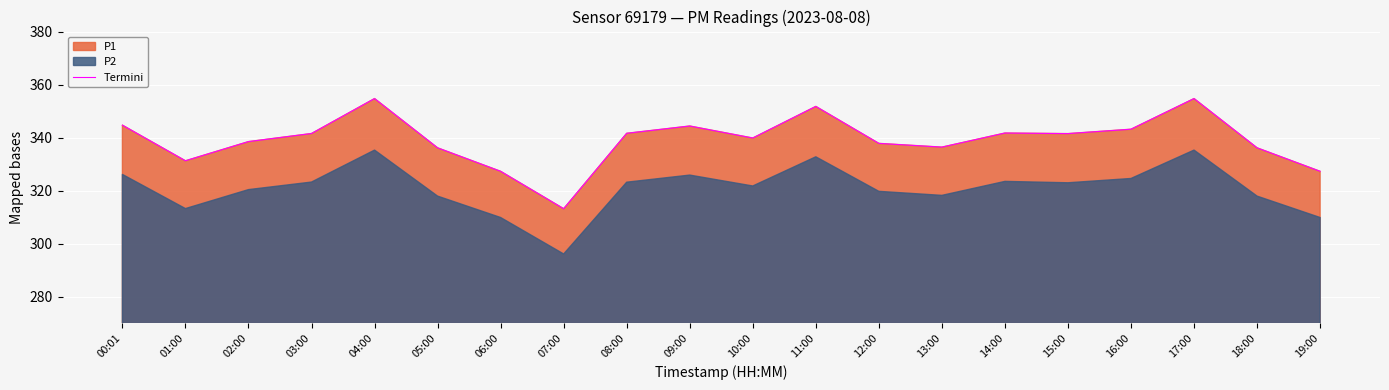

How many data points are less than 341?

10